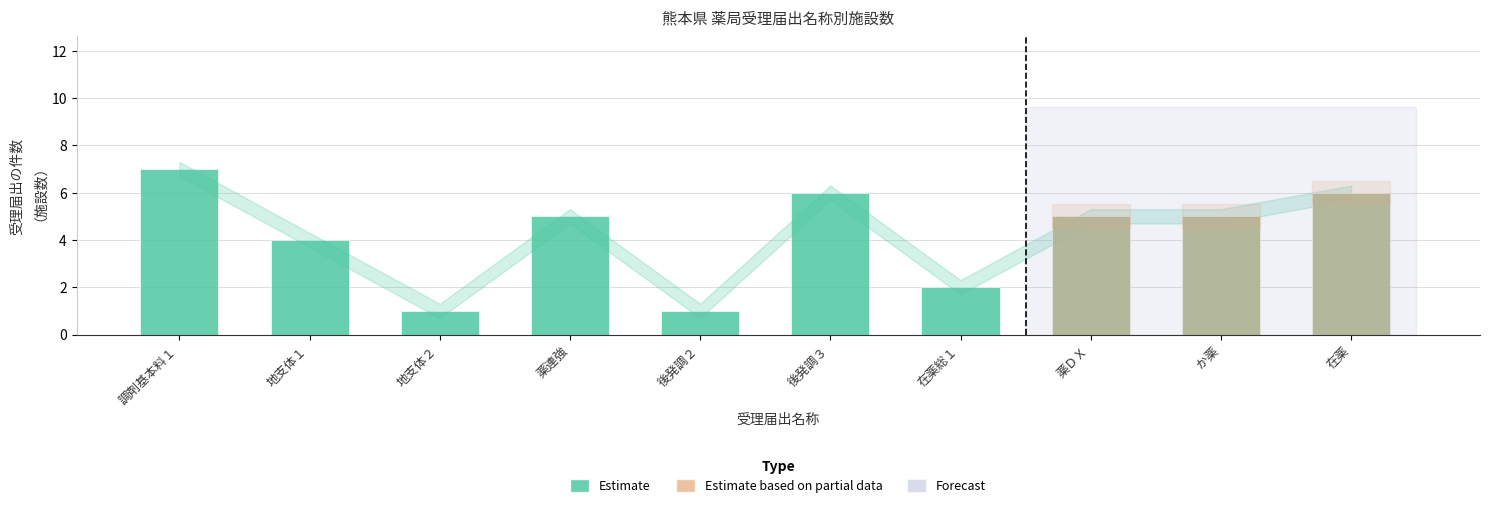

What is the difference between the maximum and minimum values?

6